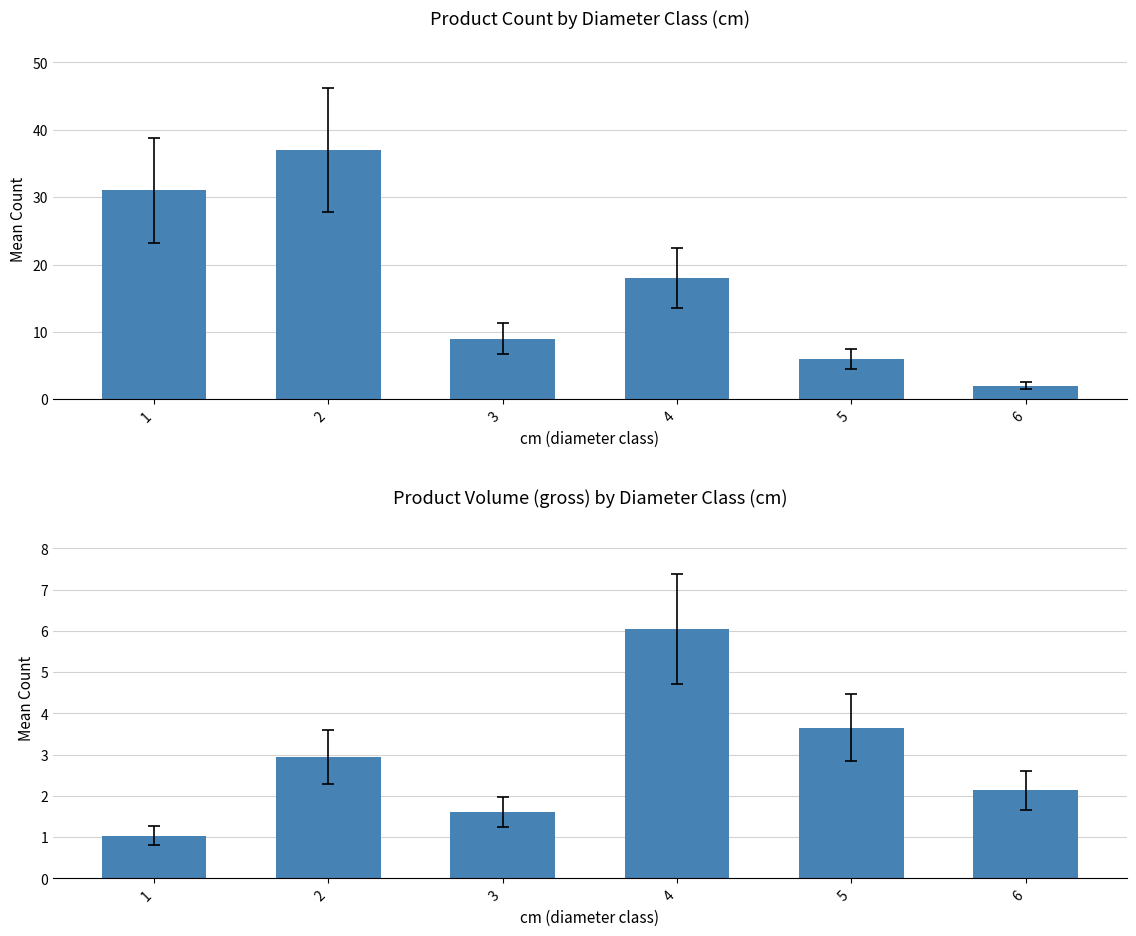

Rank the series by their maximum value, from highest to lowest.

produit_nbre, produit_vtgr